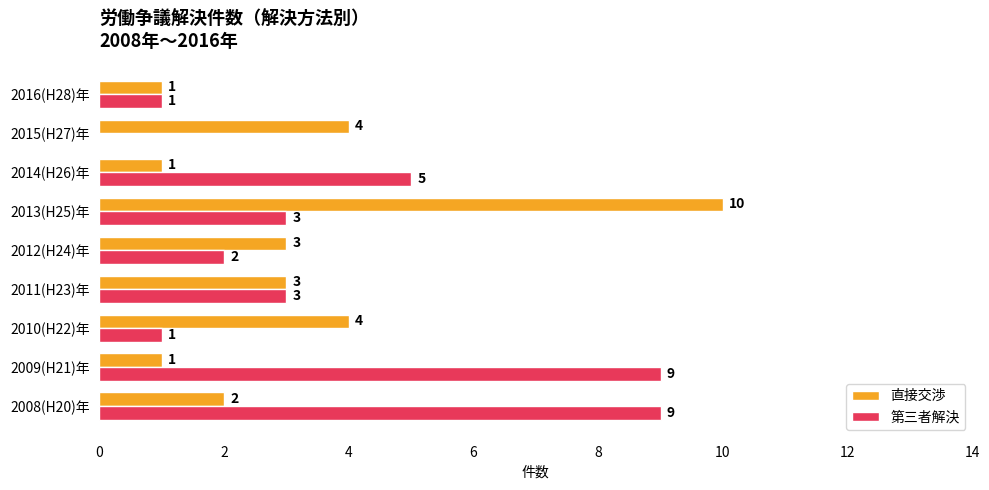

Between 2013(H25)年 and 2015(H27)年, which series saw the biggest shift?

直接交渉